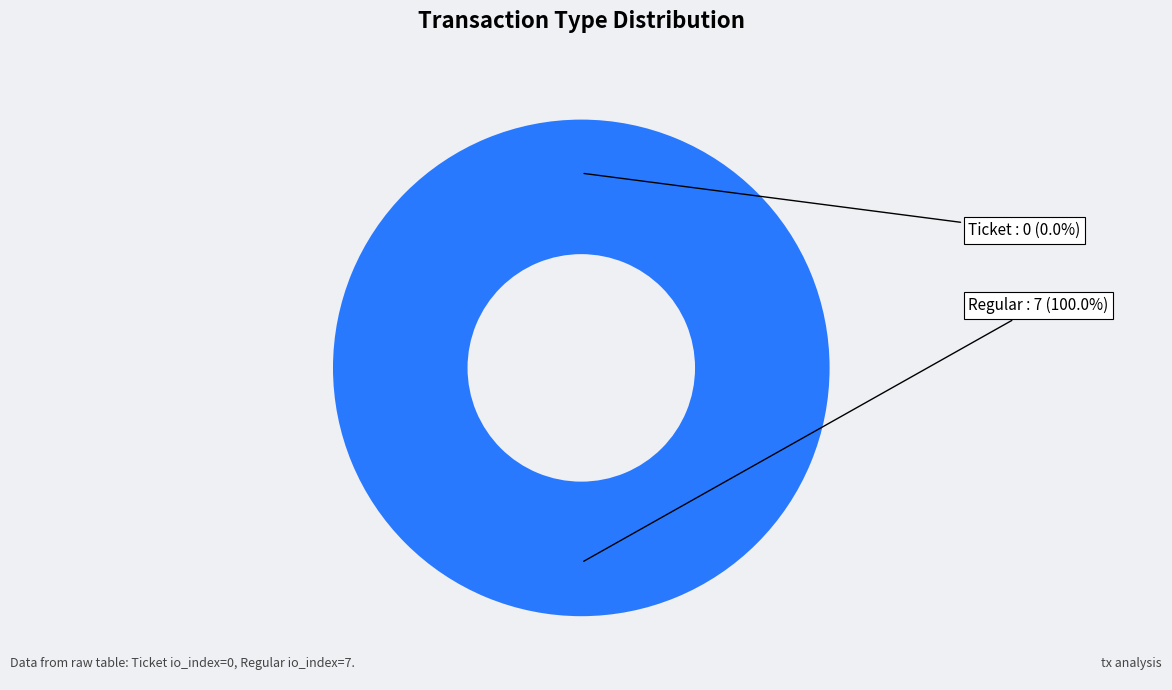

Which category has the biggest portion of the pie?

Regular